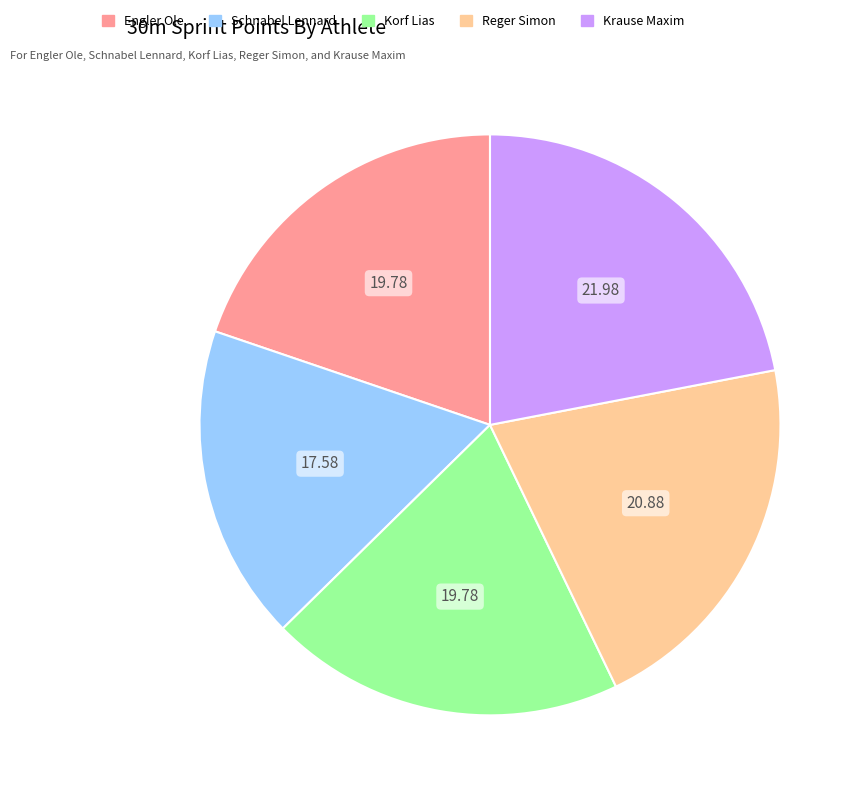

Count the number of slices in the pie.

5